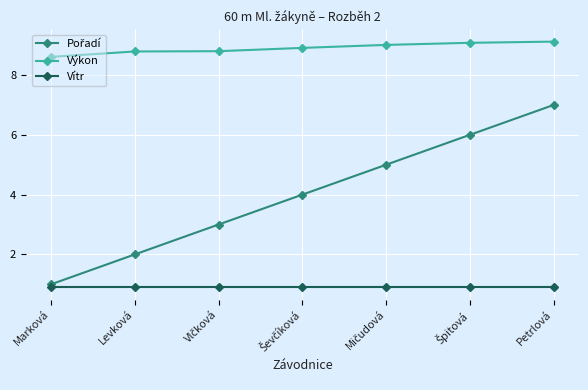

What is the sum of all Výkon values?

62.3